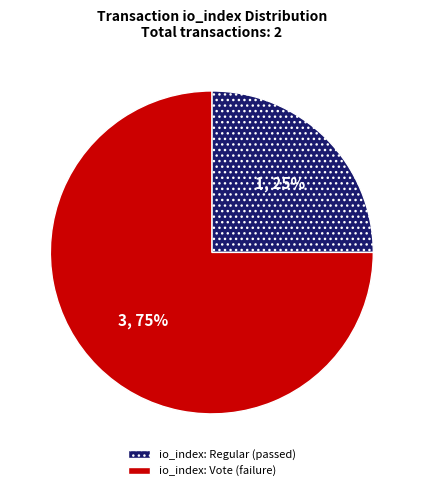

To the nearest percent, what is the average slice percentage?

50%